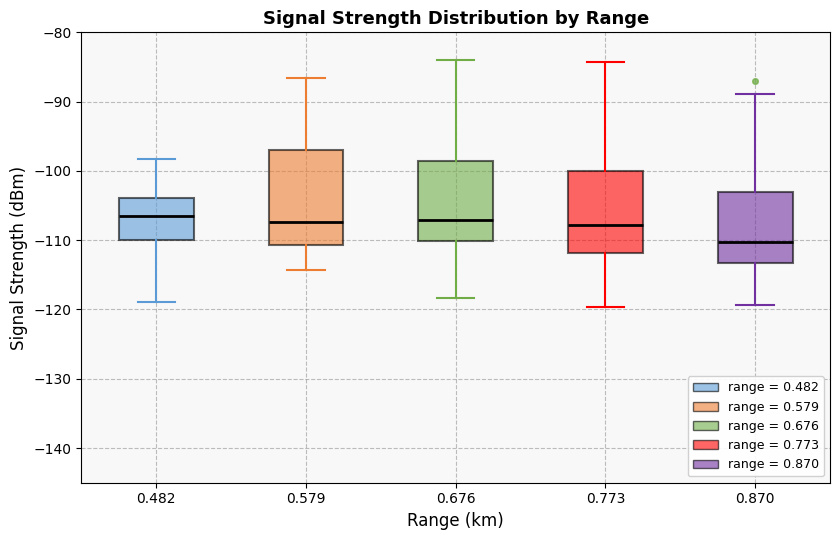

Reading left to right, read every box against the y-axis: the position of its median line, the range the box covers, and the ends of its whiskers. The values are not printed on the chart, so give them approximately, as read against the axis.

0.482: median -107, box -110 to -104, whiskers -119 to -98
0.579: median -107, box -111 to -97, whiskers -114 to -87
0.676: median -107, box -110 to -99, whiskers -118 to -84
0.773: median -108, box -112 to -100, whiskers -120 to -84
0.870: median -110, box -113 to -103, whiskers -119 to -89